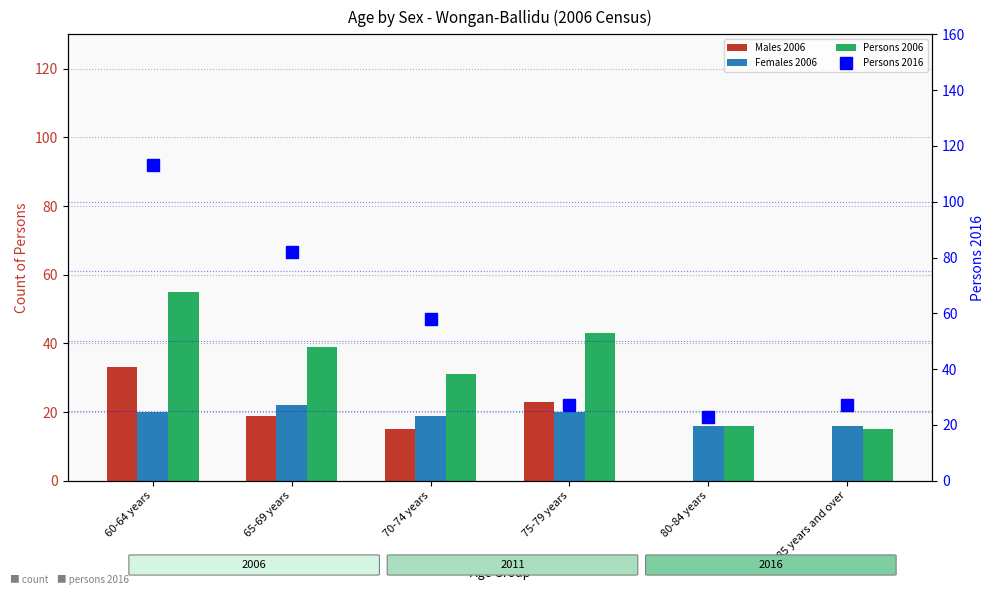

How many categories are shown in the chart?

6